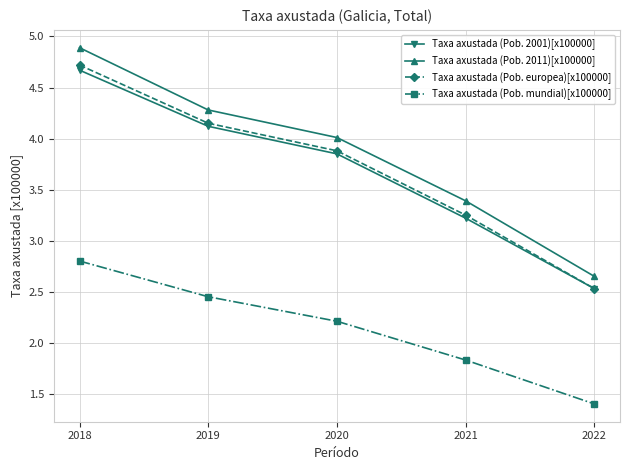

What is the difference between the maximum and minimum values in the Taxa axustada (Pob. mundial)[x100000] series?

1.4